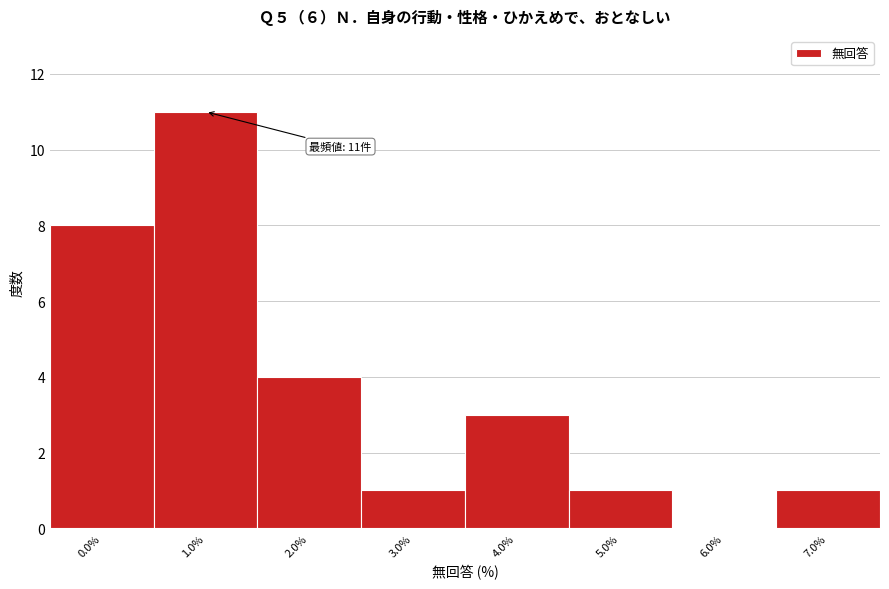

Reading left to right, transcribe all the data shown in this chart.

0.0%=8	1.0%=11	2.0%=4	3.0%=1	4.0%=3	5.0%=1	6.0%=0	7.0%=1